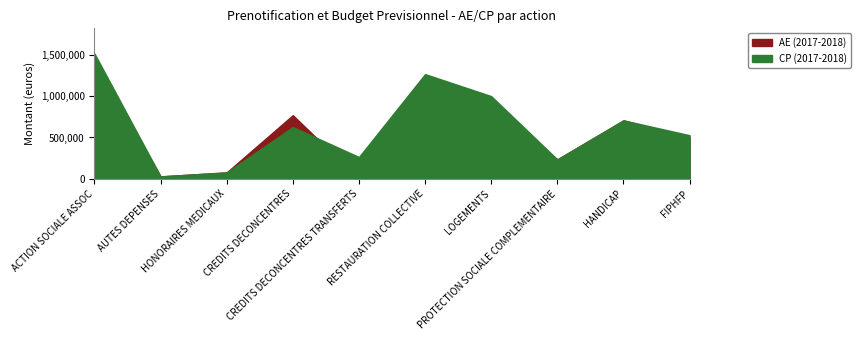

How many data points in AE (2017-2018) are above 707000?

4